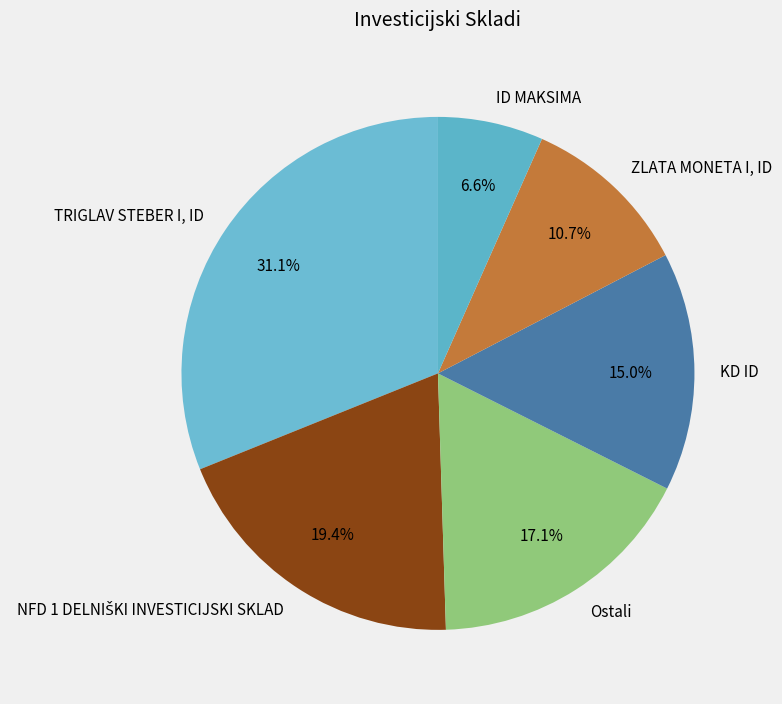

Does ZLATA MONETA I, ID represent more than half of the total?

No